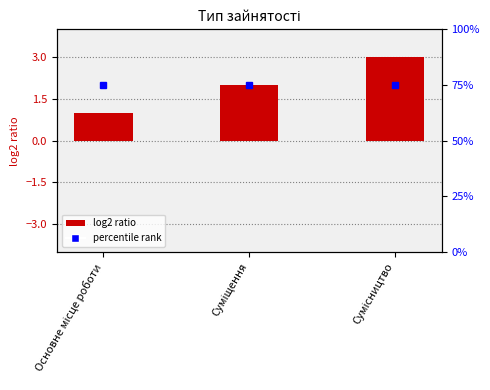

What is the minimum value shown in the chart?

1